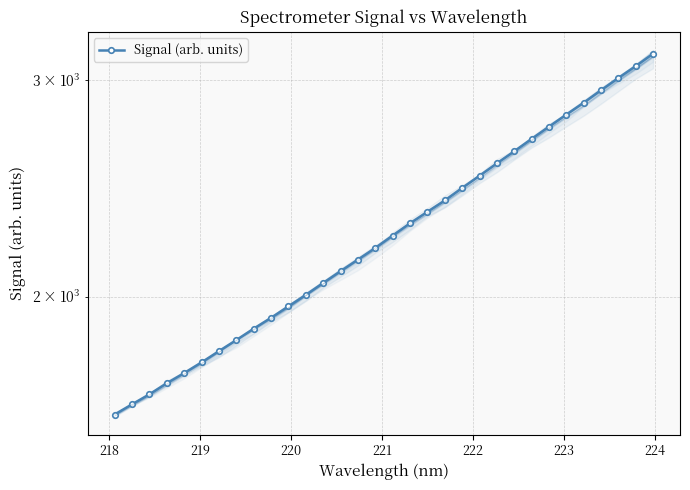

What is the minimum value shown in the chart?

1603.9